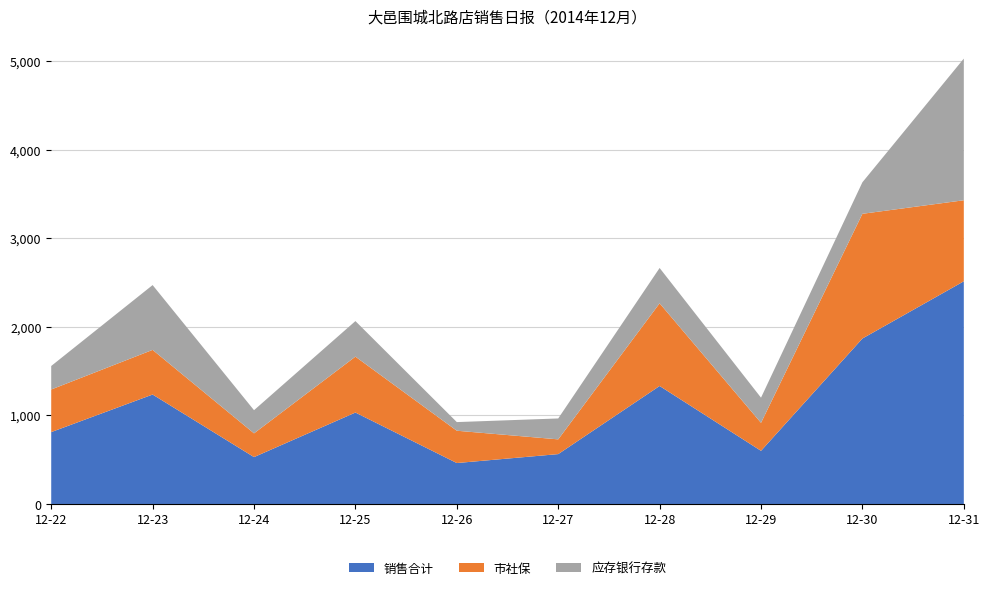

Reading right to left, list all the values displayed in this chart.

销售合计: 12-31=2513.6	12-30=1867.6	12-29=600.0	12-28=1331.9	12-27=563.0	12-26=462.2	12-25=1032.2	12-24=529.3	12-23=1235.4	12-22=811.3
市社保: 12-31=914.6	12-30=1407.8	12-29=315.9	12-28=933.2	12-27=166.4	12-26=364.6	12-25=631.0	12-24=267.9	12-23=504.0	12-22=480.9
应存银行存款: 12-31=1599.0	12-30=355.8	12-29=284.1	12-28=398.7	12-27=236.0	12-26=97.6	12-25=401.2	12-24=261.4	12-23=731.4	12-22=265.4